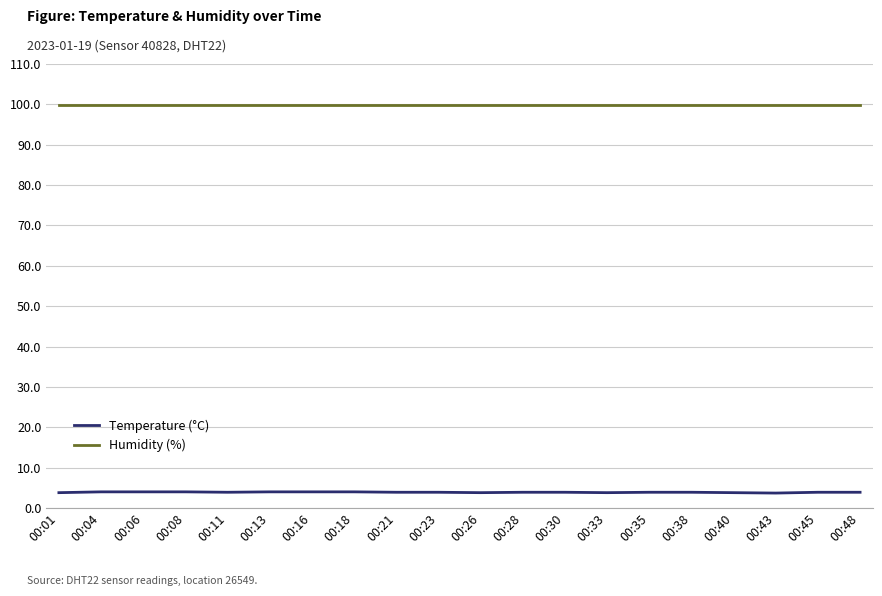

Which series has the largest total across all categories?

Humidity (%)